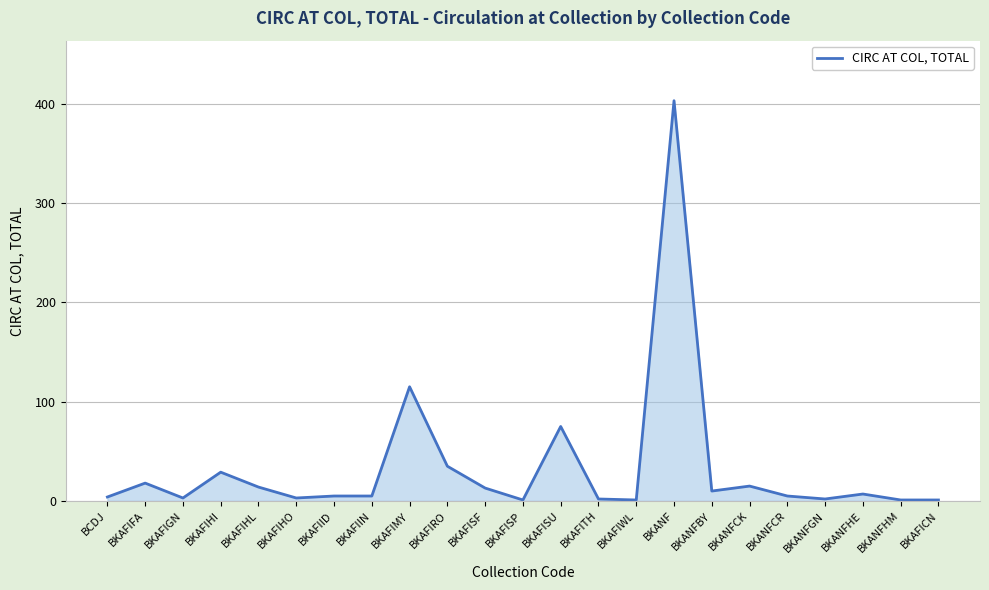

The chart shows a value of 35 at BKAFIRO. True or false?

True